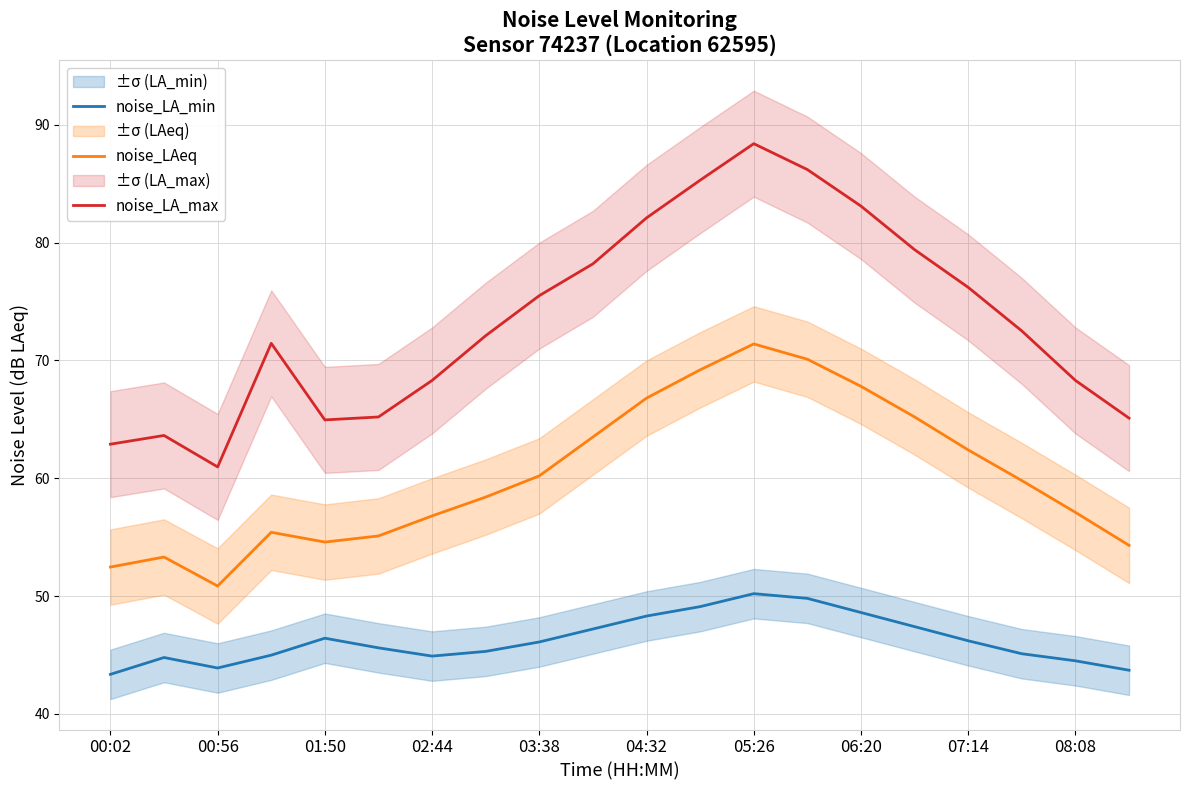

Is it true that noise_LAeq equals 120.4 at 06:20?

False